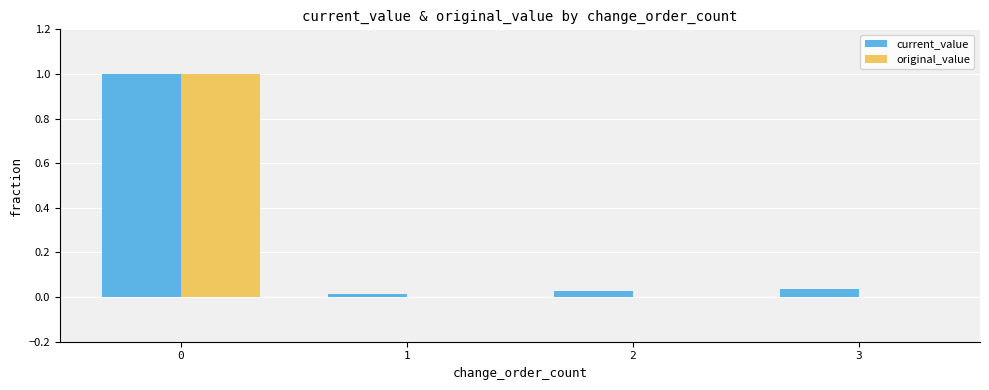

What is the sum of all original_value values?

1.0